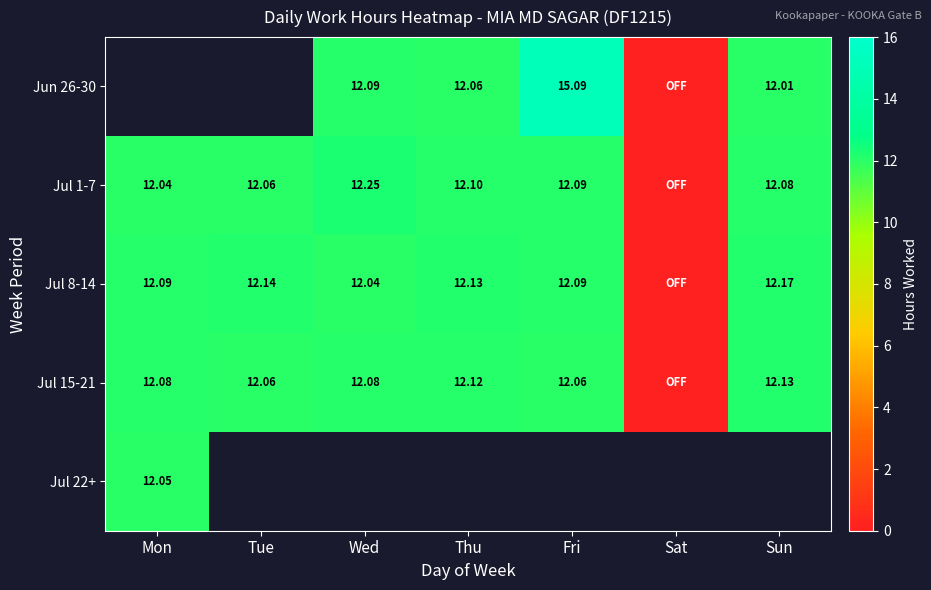

Is the value of Jul 15-21 at Fri greater than the value of Jul 1-7 at Mon?

Yes